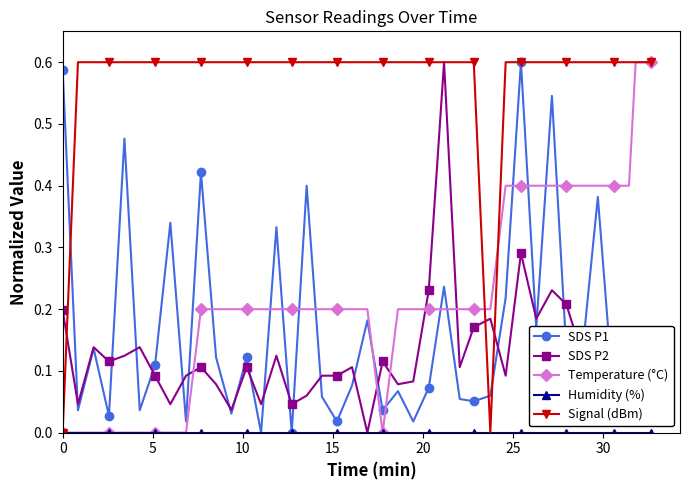

Which series ends up on top after the final intersection of Temperature (°C) and SDS P1?

Temperature (°C)